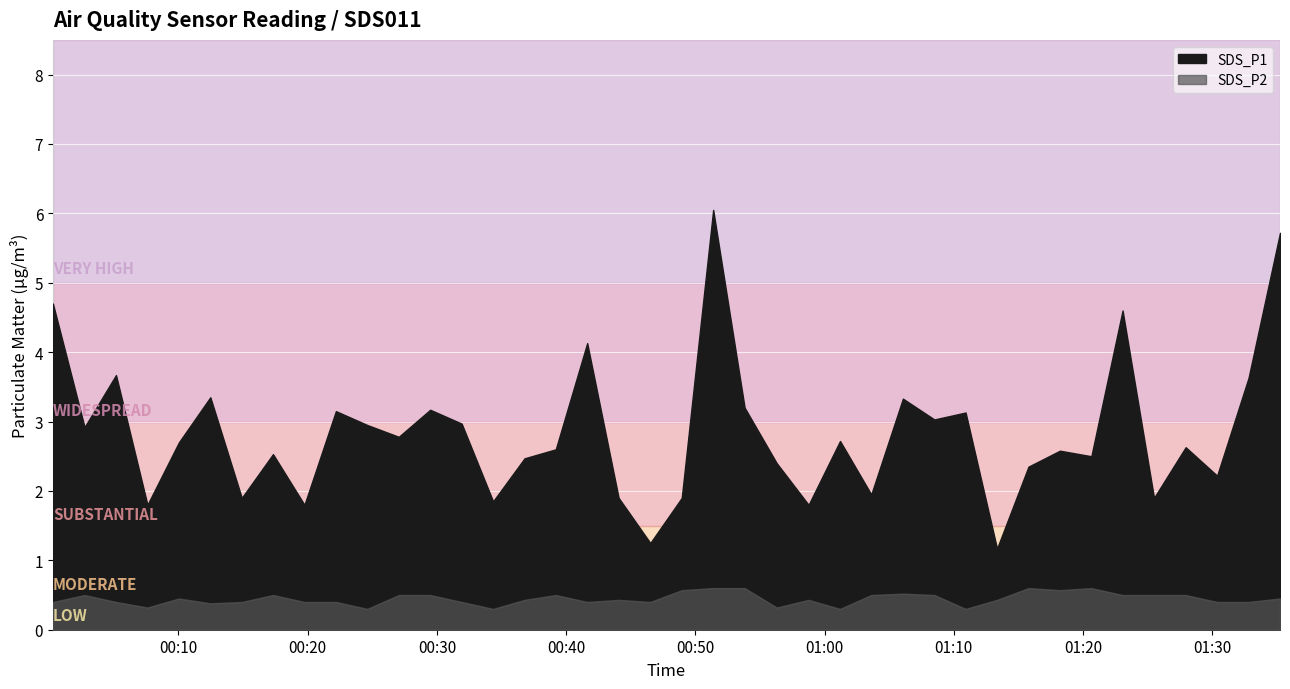

Is the value of SDS_P1 at 19 greater than the value of SDS_P2 at 9?

Yes